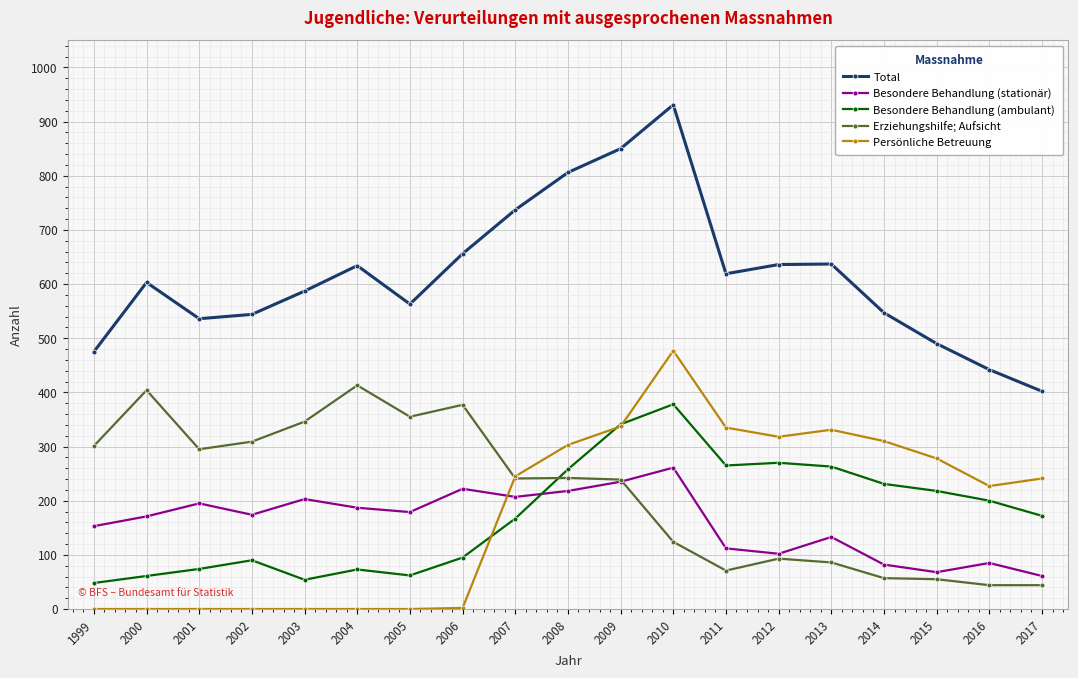

After their last crossing, which series has the higher values: Besondere Behandlung (ambulant) or Erziehungshilfe; Aufsicht?

Besondere Behandlung (ambulant)